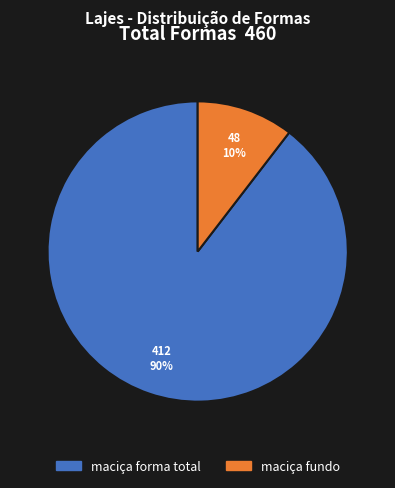

Is there a majority slice in this chart?

Yes